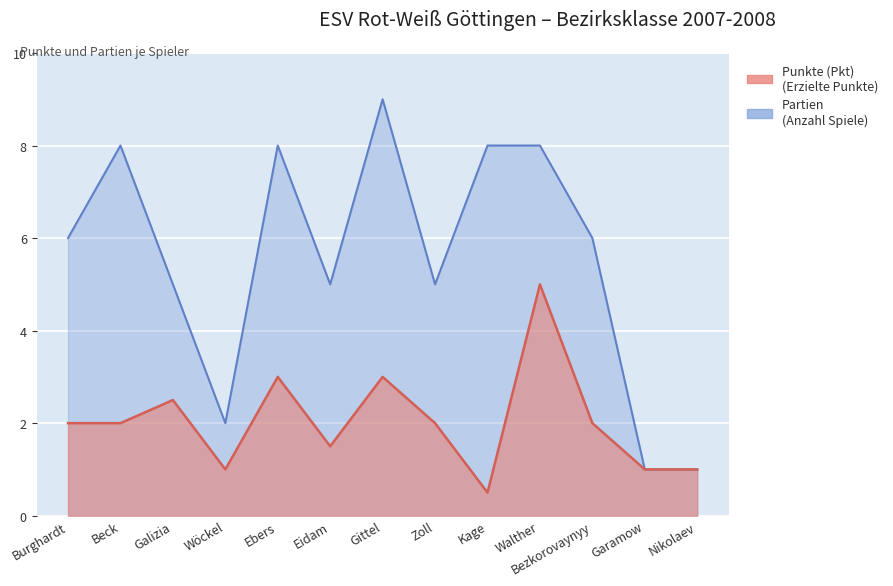

What is the label of the 7th point from the left?

Gittel